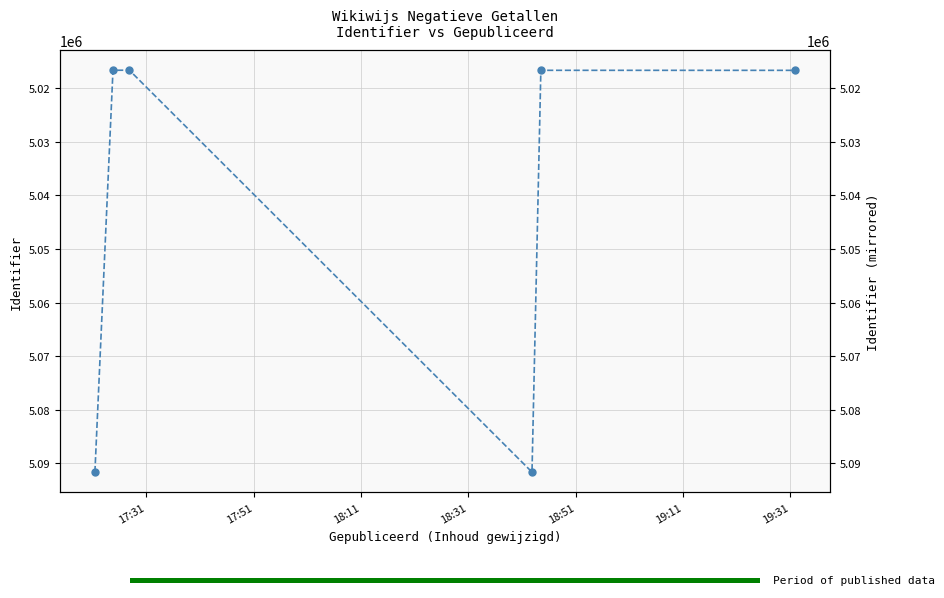

How many data points are less than 5016702?

3